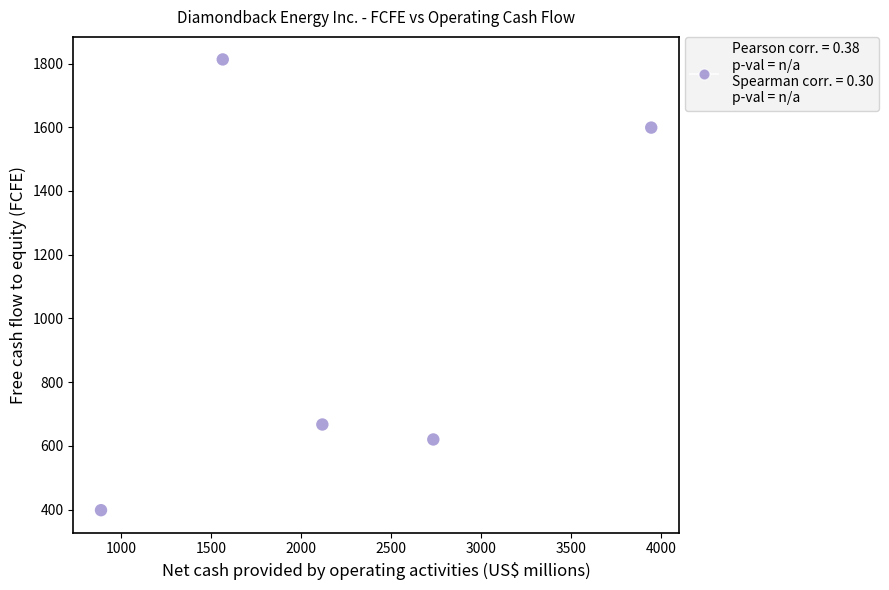

What is the range of Y values (max minus min)?

1415